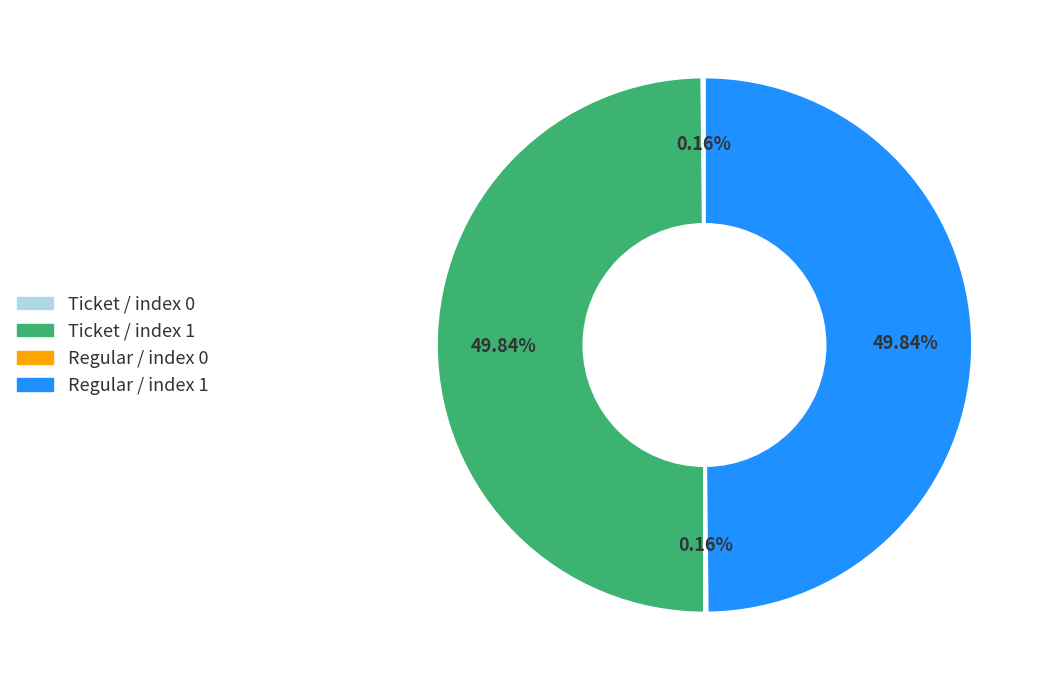

Do Ticket / index 1 and Regular / index 1 together represent more than half of the pie?

Yes